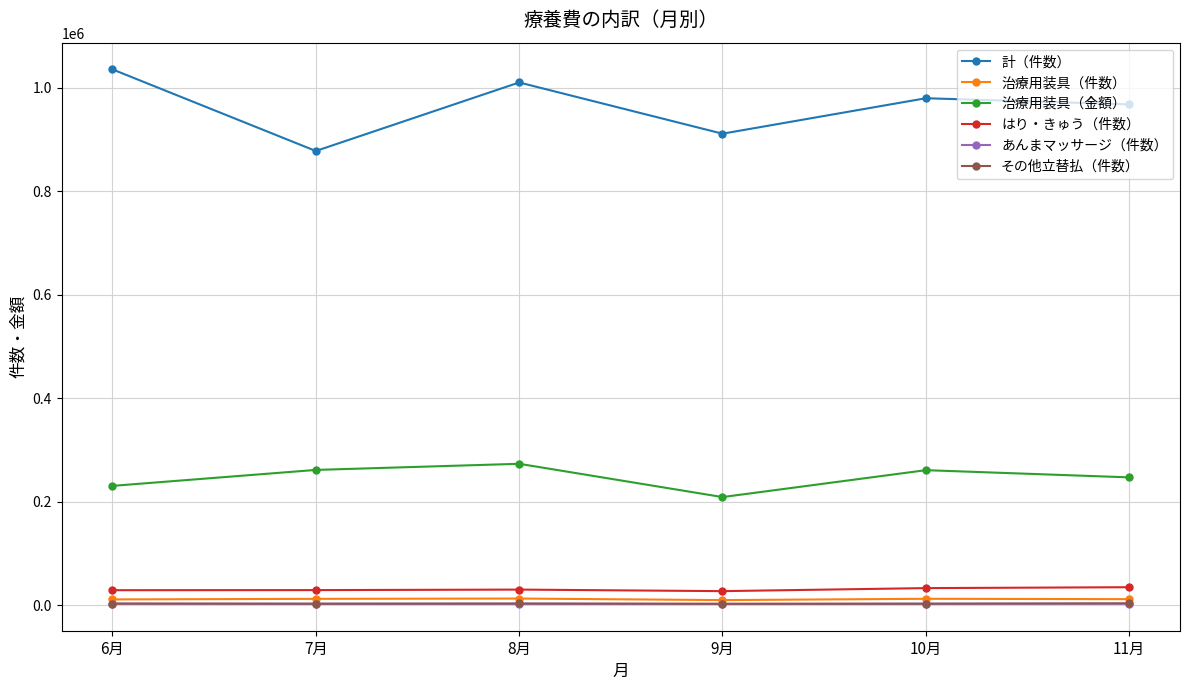

Rank the categories by 計（件数） value from highest to lowest.

6月, 8月, 10月, 11月, 9月, 7月